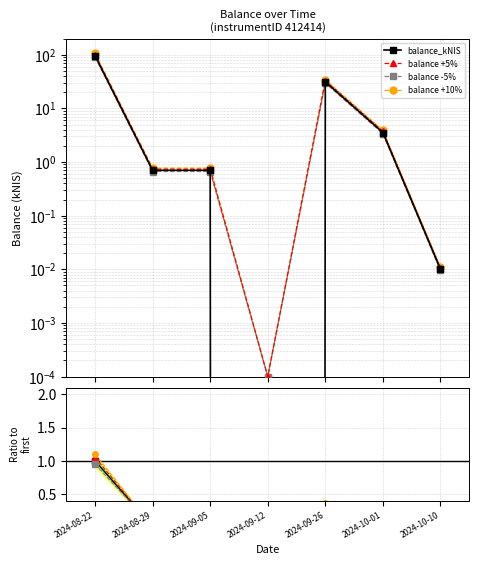

In balance +5%, how many points are higher than both neighbors (excluding endpoints)?

1